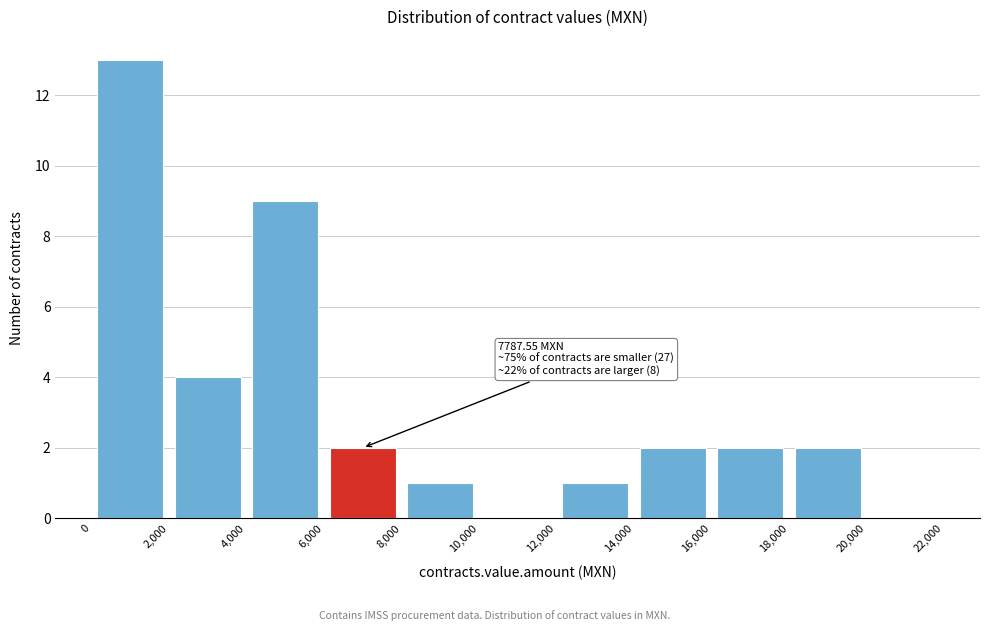

Over which range of the x-axis is the bar tallest?

0 to 2,000